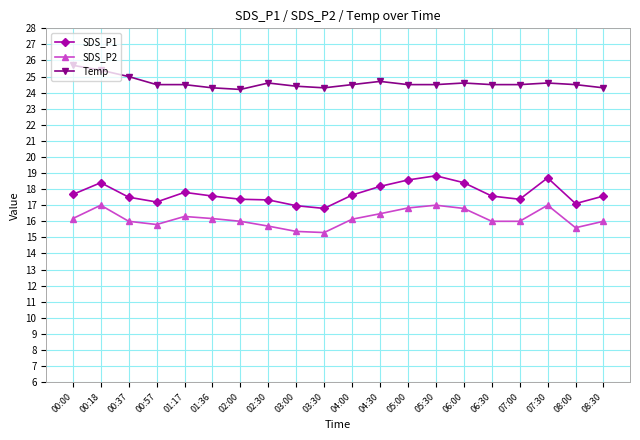

Where is the first local minimum for SDS_P1?

00:57